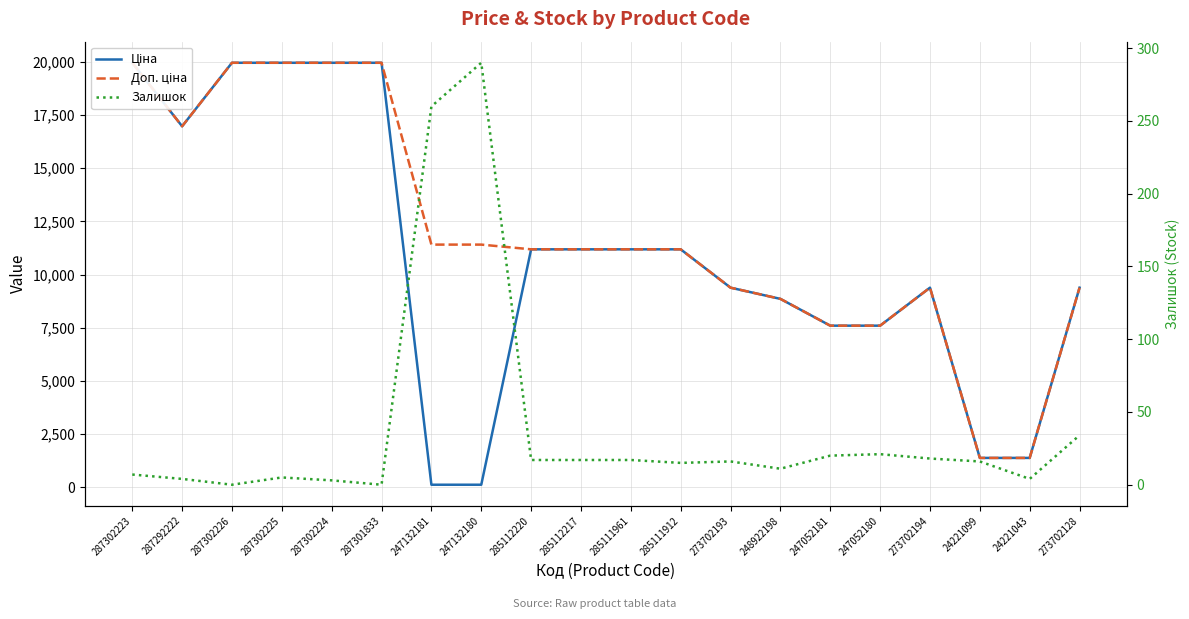

Is it true that Доп. ціна equals 11188.2 at 285112217?

True